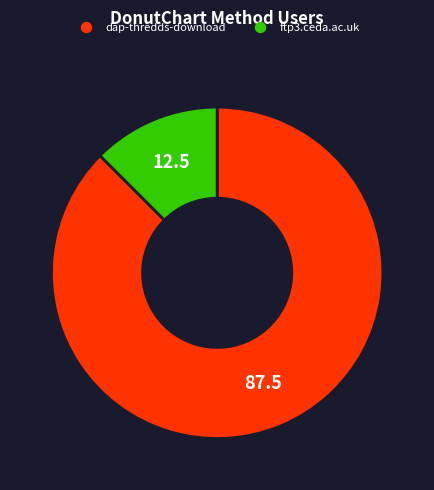

Which slice is the largest?

dap-thredds-download